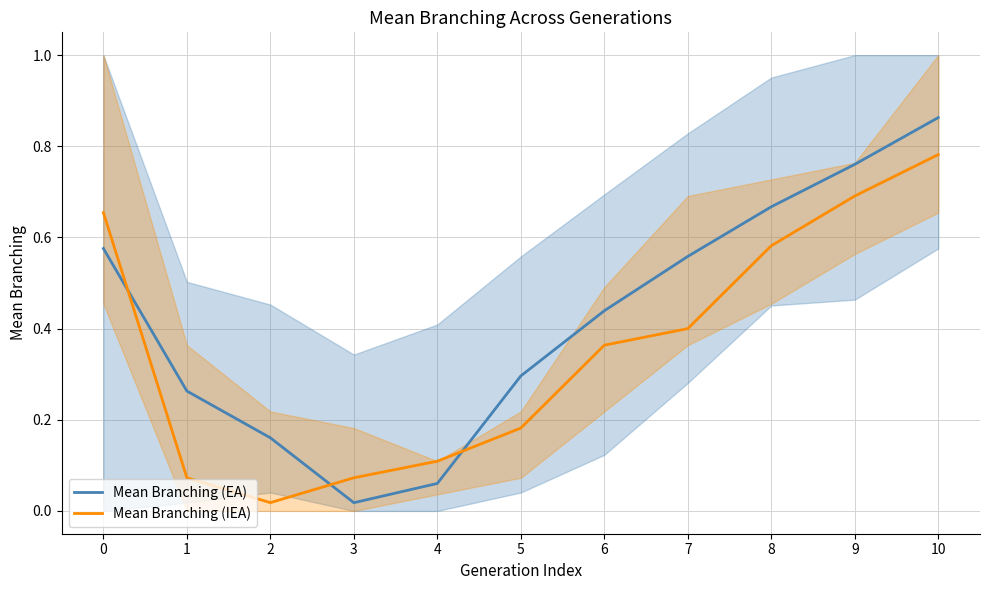

Which category has the highest value in the Mean Branching (EA) series?

10